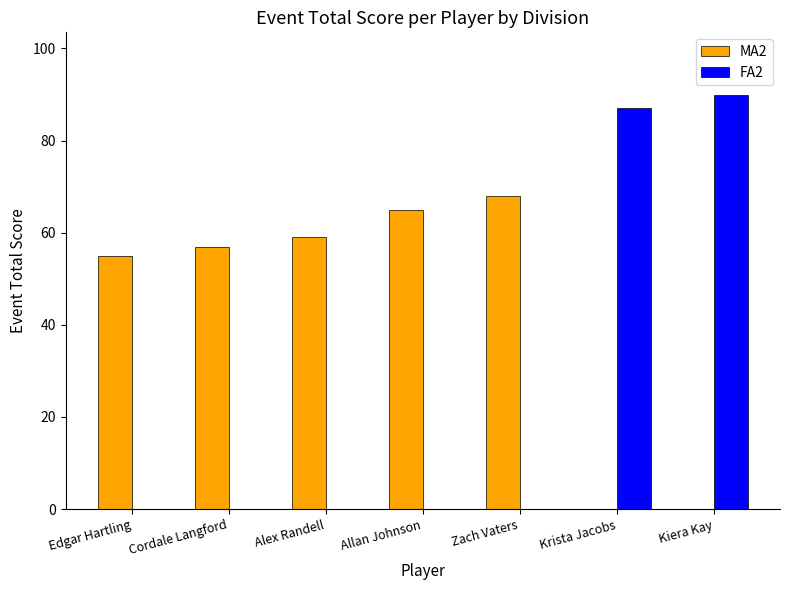

Does the chart contain stacked bars?

No